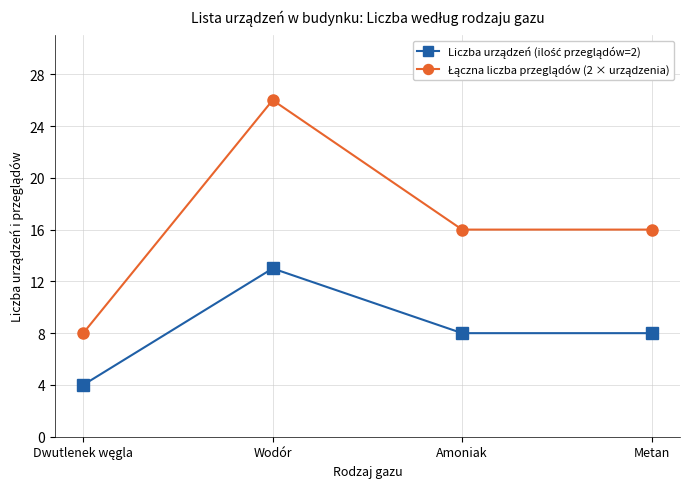

At which category is the sum across all series the highest?

Wodór